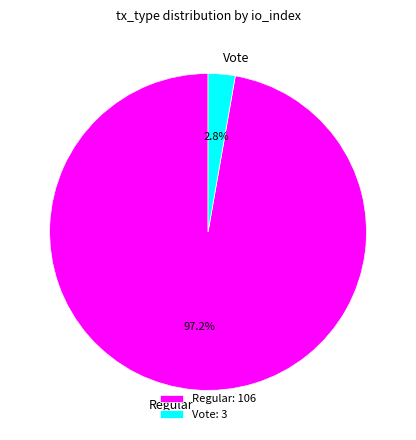

To the nearest percent, what percentage of the pie is Vote?

3%